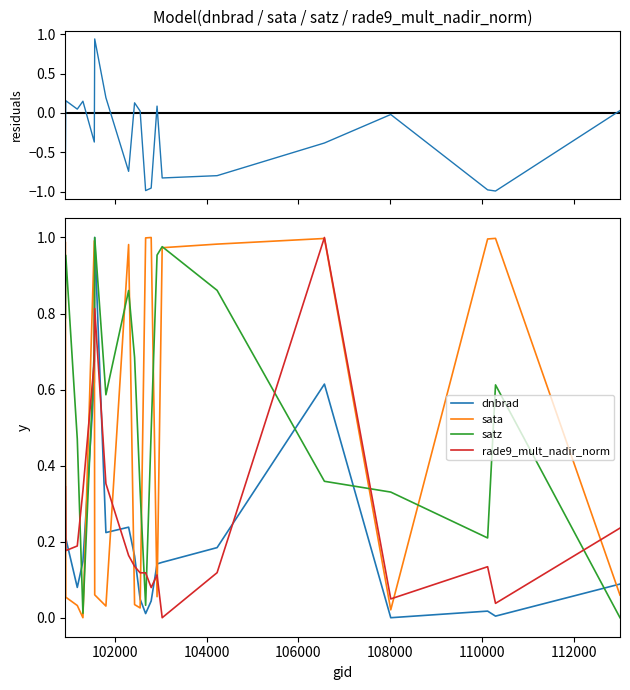

True or false: dnbrad and rade9_mult_nadir_norm cross at least once.

True